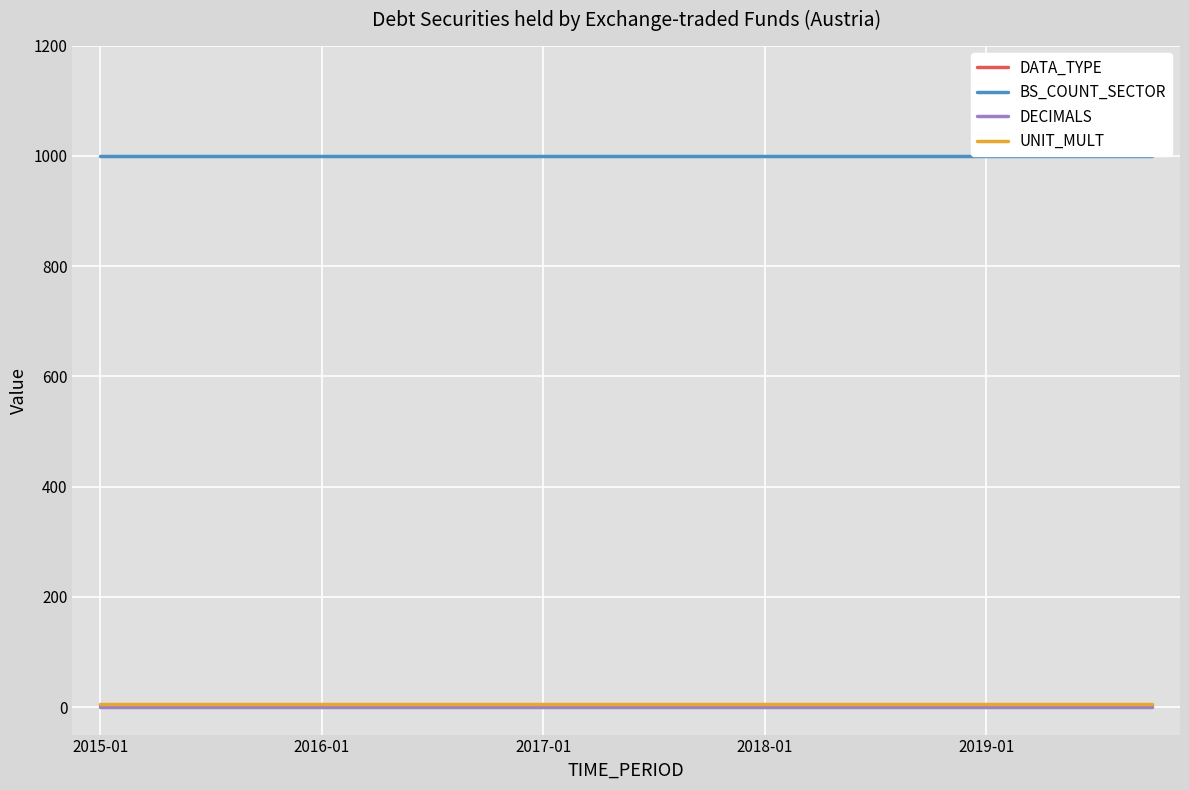

What is the total value across all series at 5?

1010